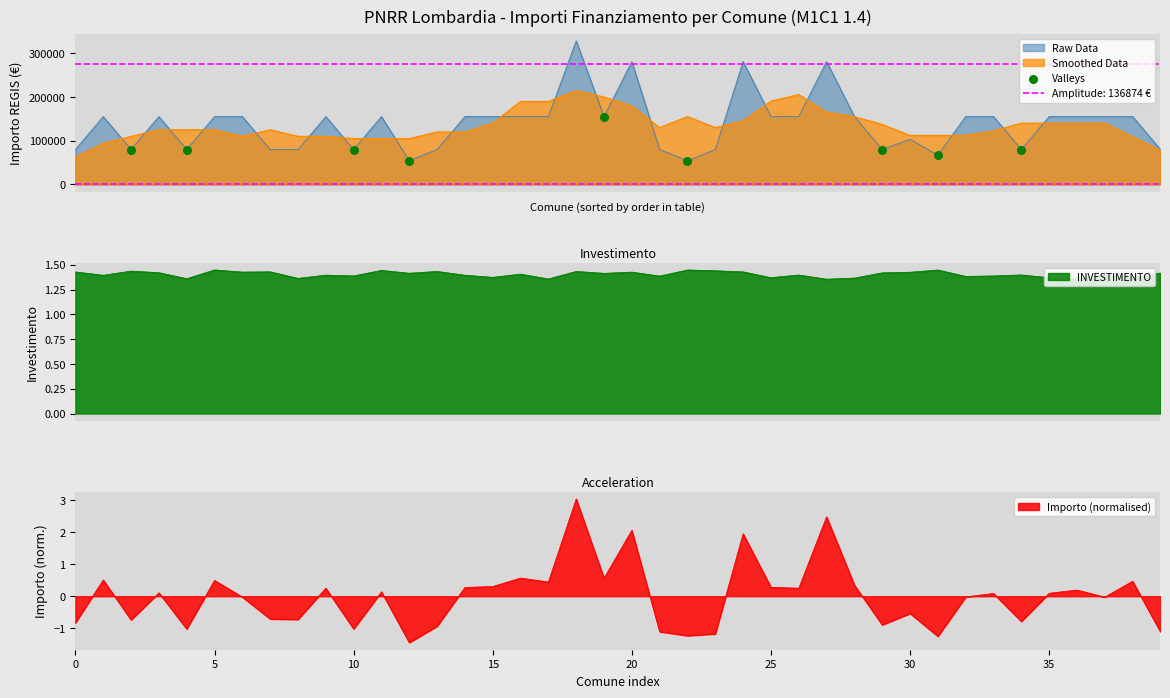

What is the minimum value for Raw Data?

54412.0